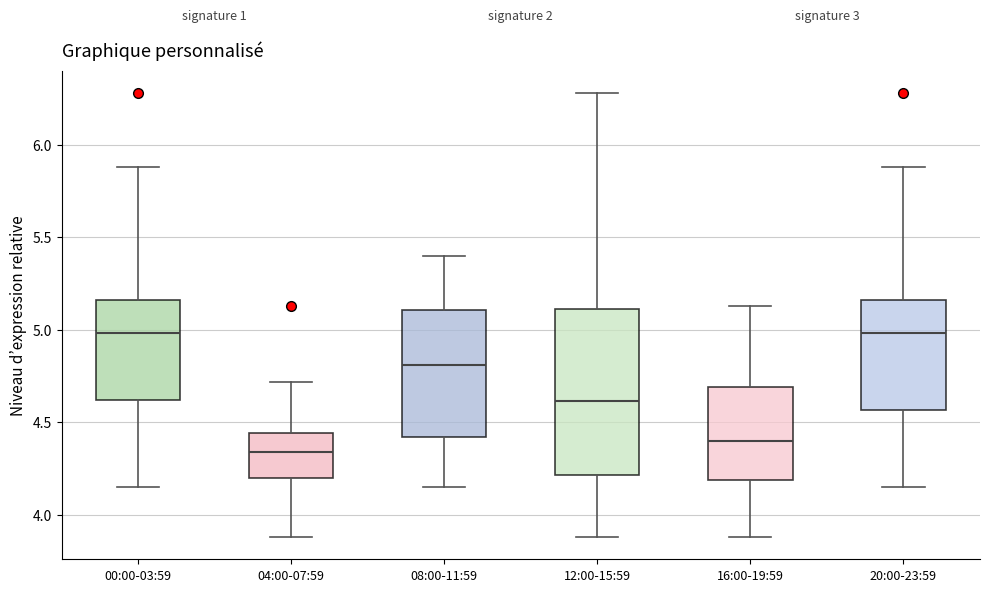

Where does the median line of the box for 12:00-15:59 sit on the y-axis? The values are not printed on the chart, so give them approximately, as read against the axis.

4.60